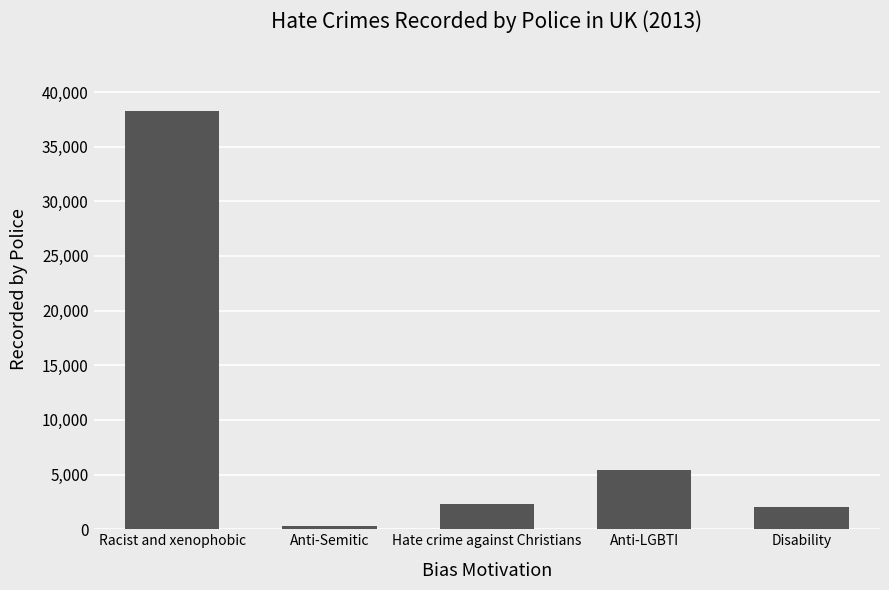

What is the label of the 4th bar from the left?

Anti-LGBTI